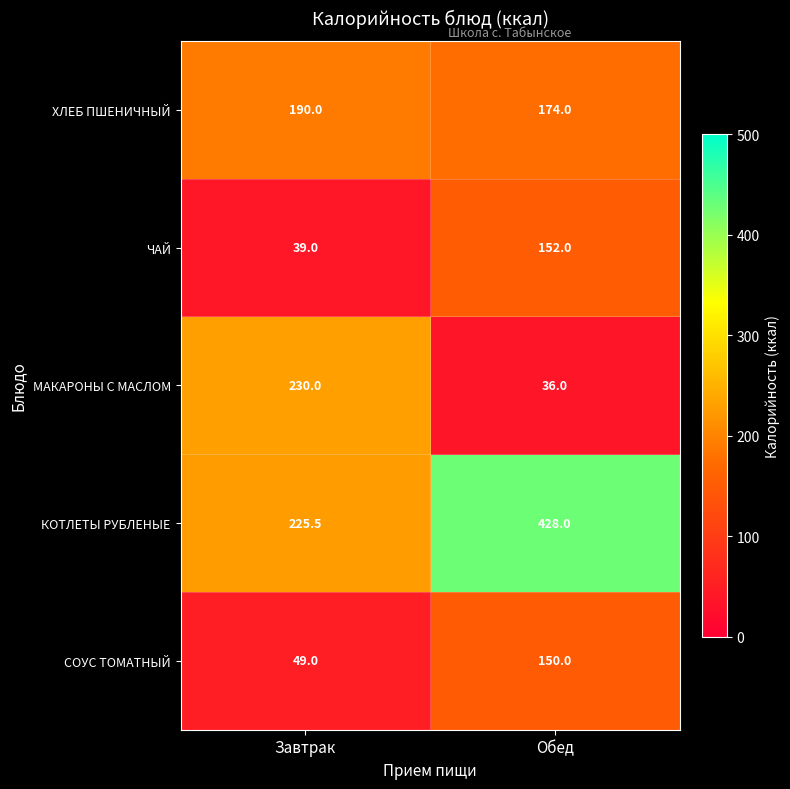

Reading right to left, transcribe all the data shown in this chart.

ХЛЕБ ПШЕНИЧНЫЙ: Обед=174.0	Завтрак=190.0
ЧАЙ: Обед=152.0	Завтрак=39.0
МАКАРОНЫ С МАСЛОМ: Обед=36.0	Завтрак=230.0
КОТЛЕТЫ РУБЛЕНЫЕ: Обед=428.0	Завтрак=225.5
СОУС ТОМАТНЫЙ: Обед=150.0	Завтрак=49.0